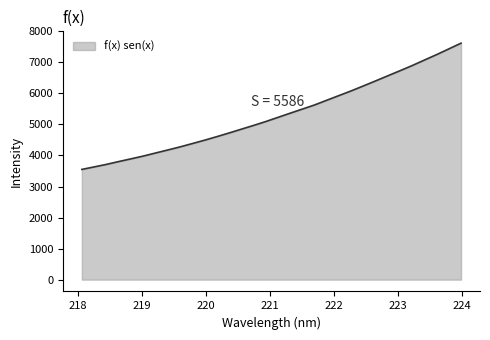

What is the maximum value shown in the chart?

7620.0